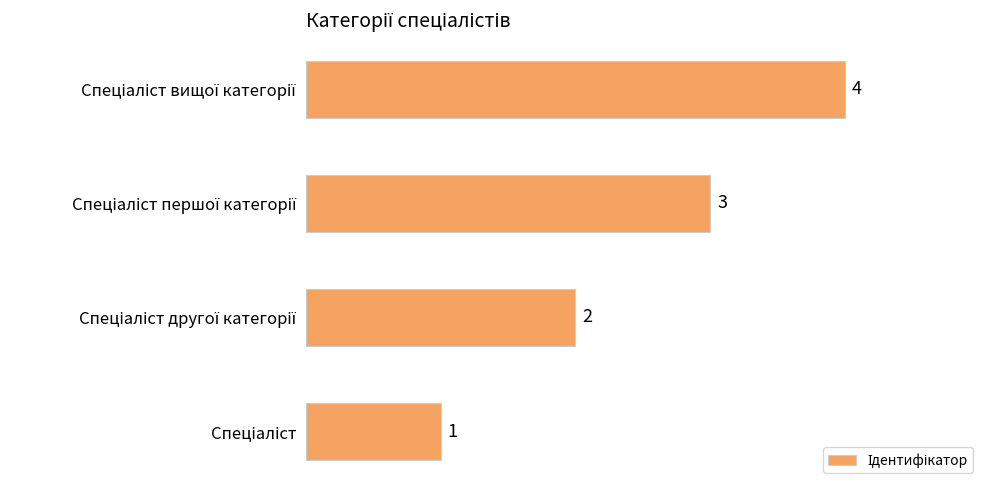

What is the sum of all values?

10